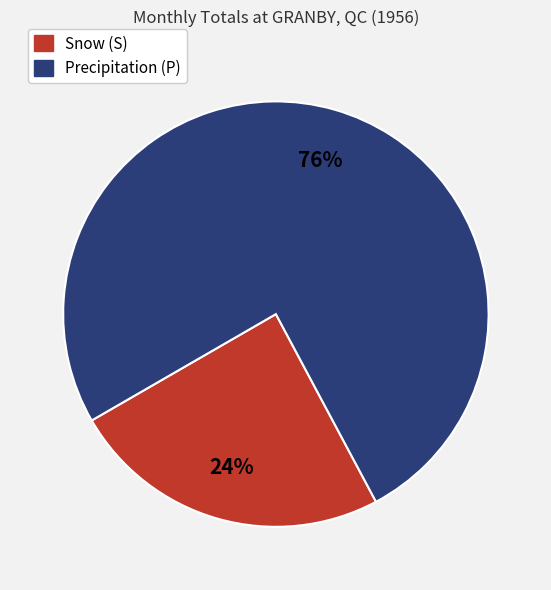

Which has a higher value, Precipitation (P) or Snow (S)?

Precipitation (P)